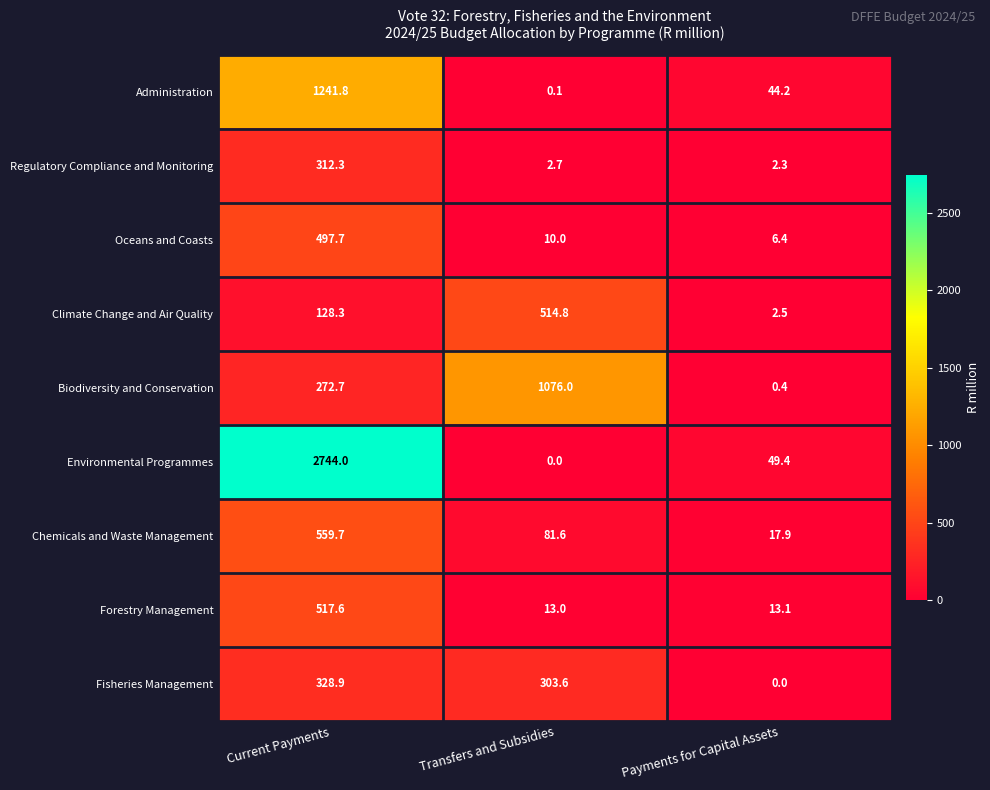

Is it true that Administration equals 1241.8 at Current Payments?

True